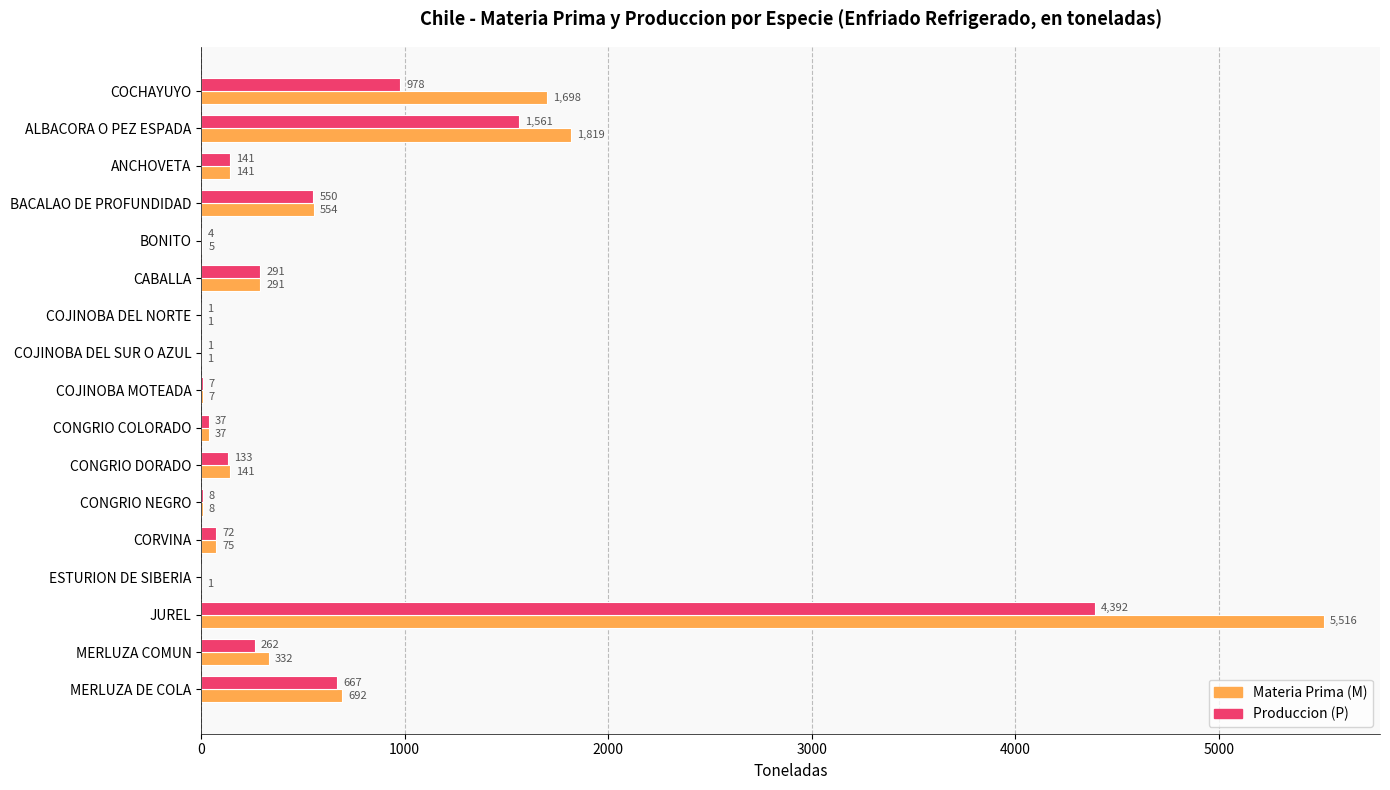

How many data points does each series have?

17